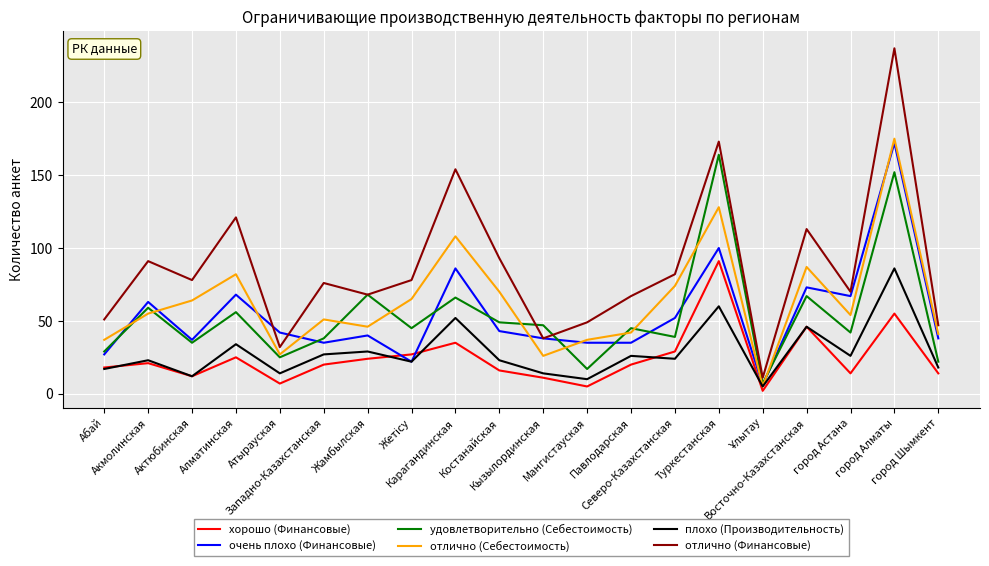

Which series has the largest total across all categories?

отлично (Финансовые)